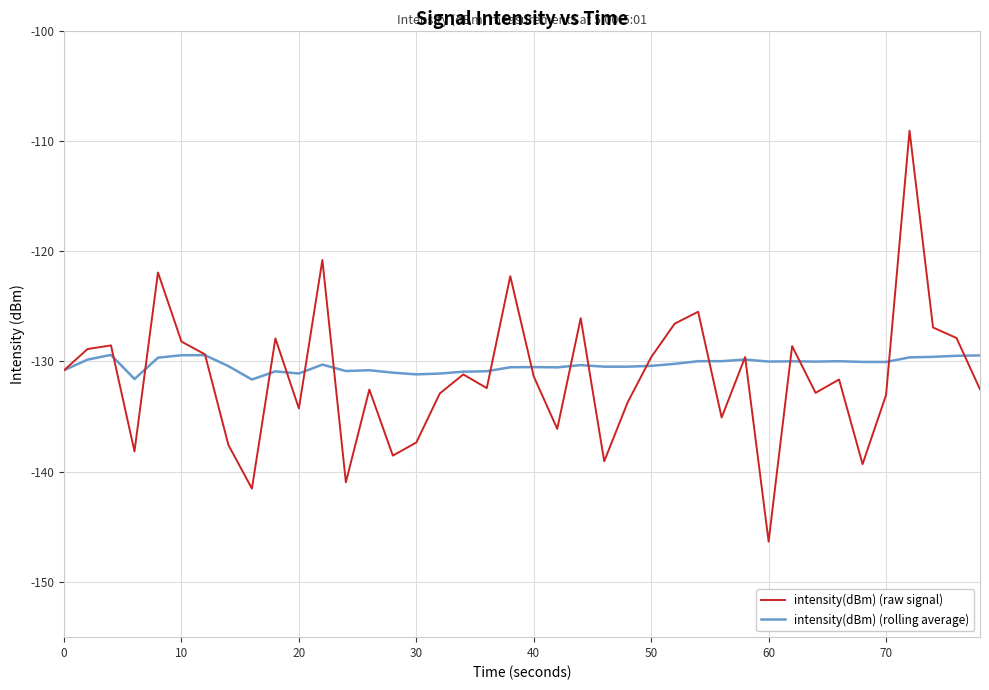

True or false: intensity(dBm) (raw signal) has more than 0 points higher than both neighbors.

True